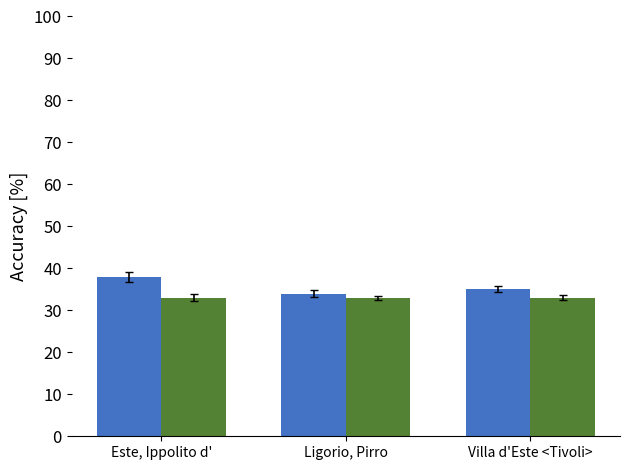

What is the spread (max minus min) of values at Este, Ippolito d'?

5